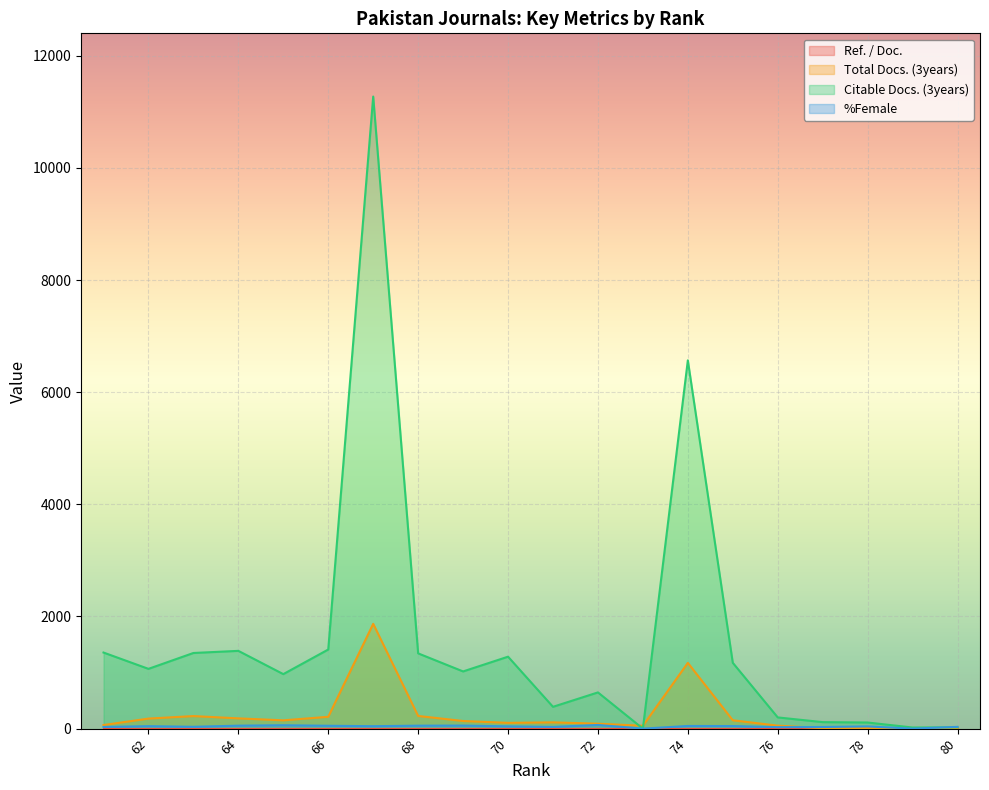

What is the approximate value of %Female at 70?

40.8